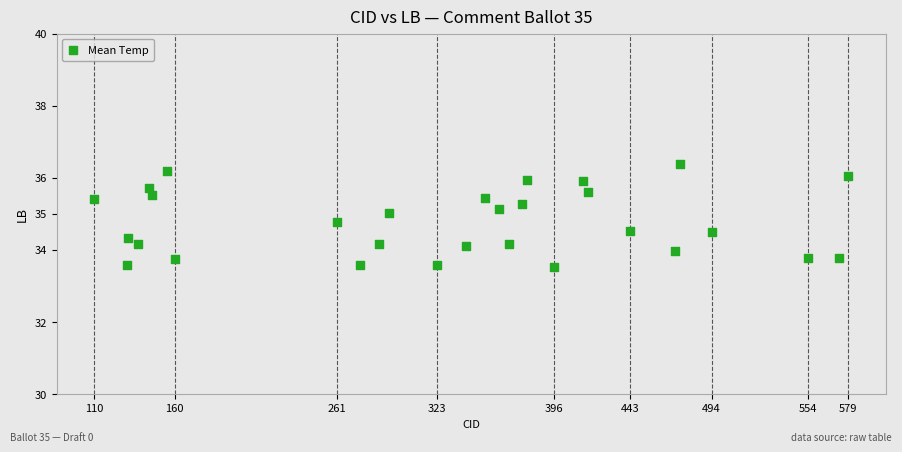

How many data points are displayed?

29